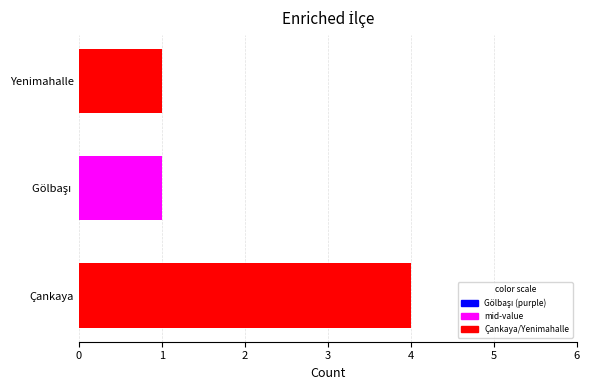

Is it true that the value at Yenimahalle is 1?

True